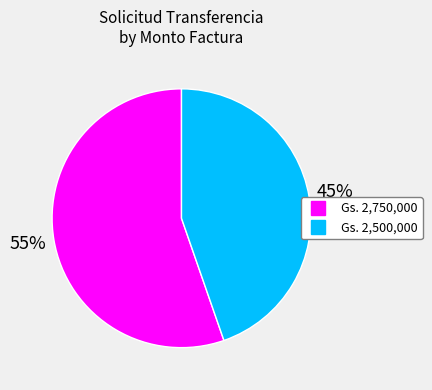

Is there any slice that represents more than half of the pie?

Yes